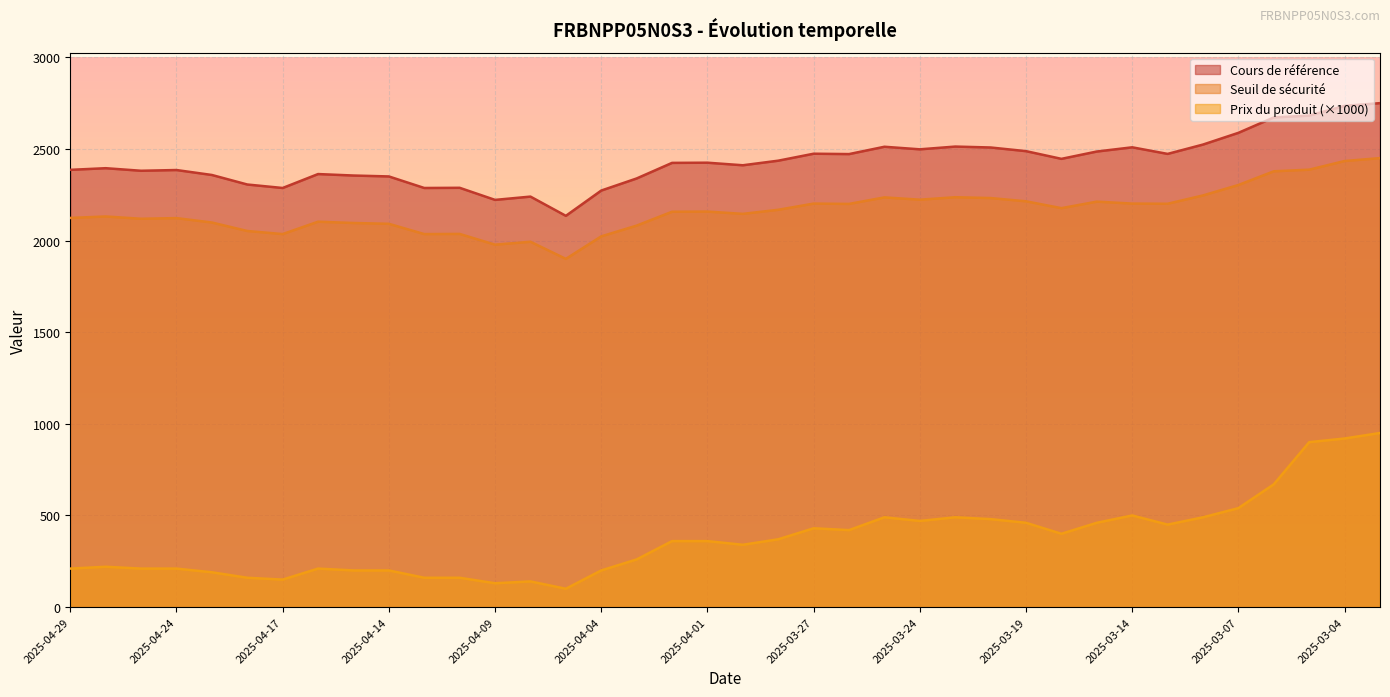

Is it true that Prix du produit equals 460.0 at 2025-03-17?

True